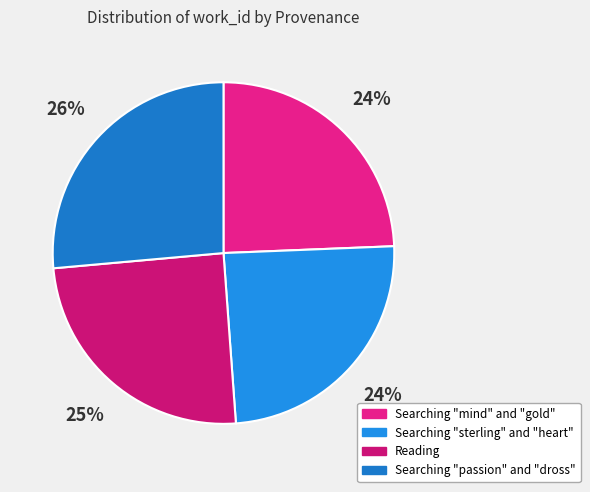

How many slices are in this pie chart?

4